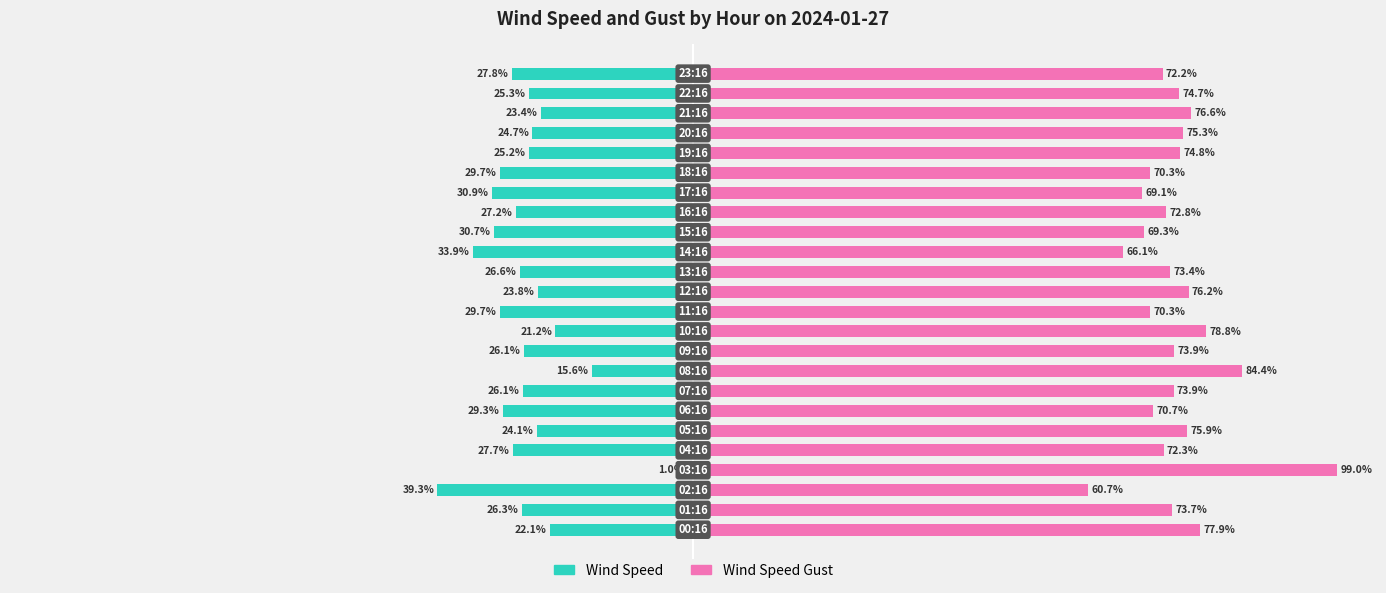

What are all the series names shown in the legend?

Wind Speed, Wind Speed Gust